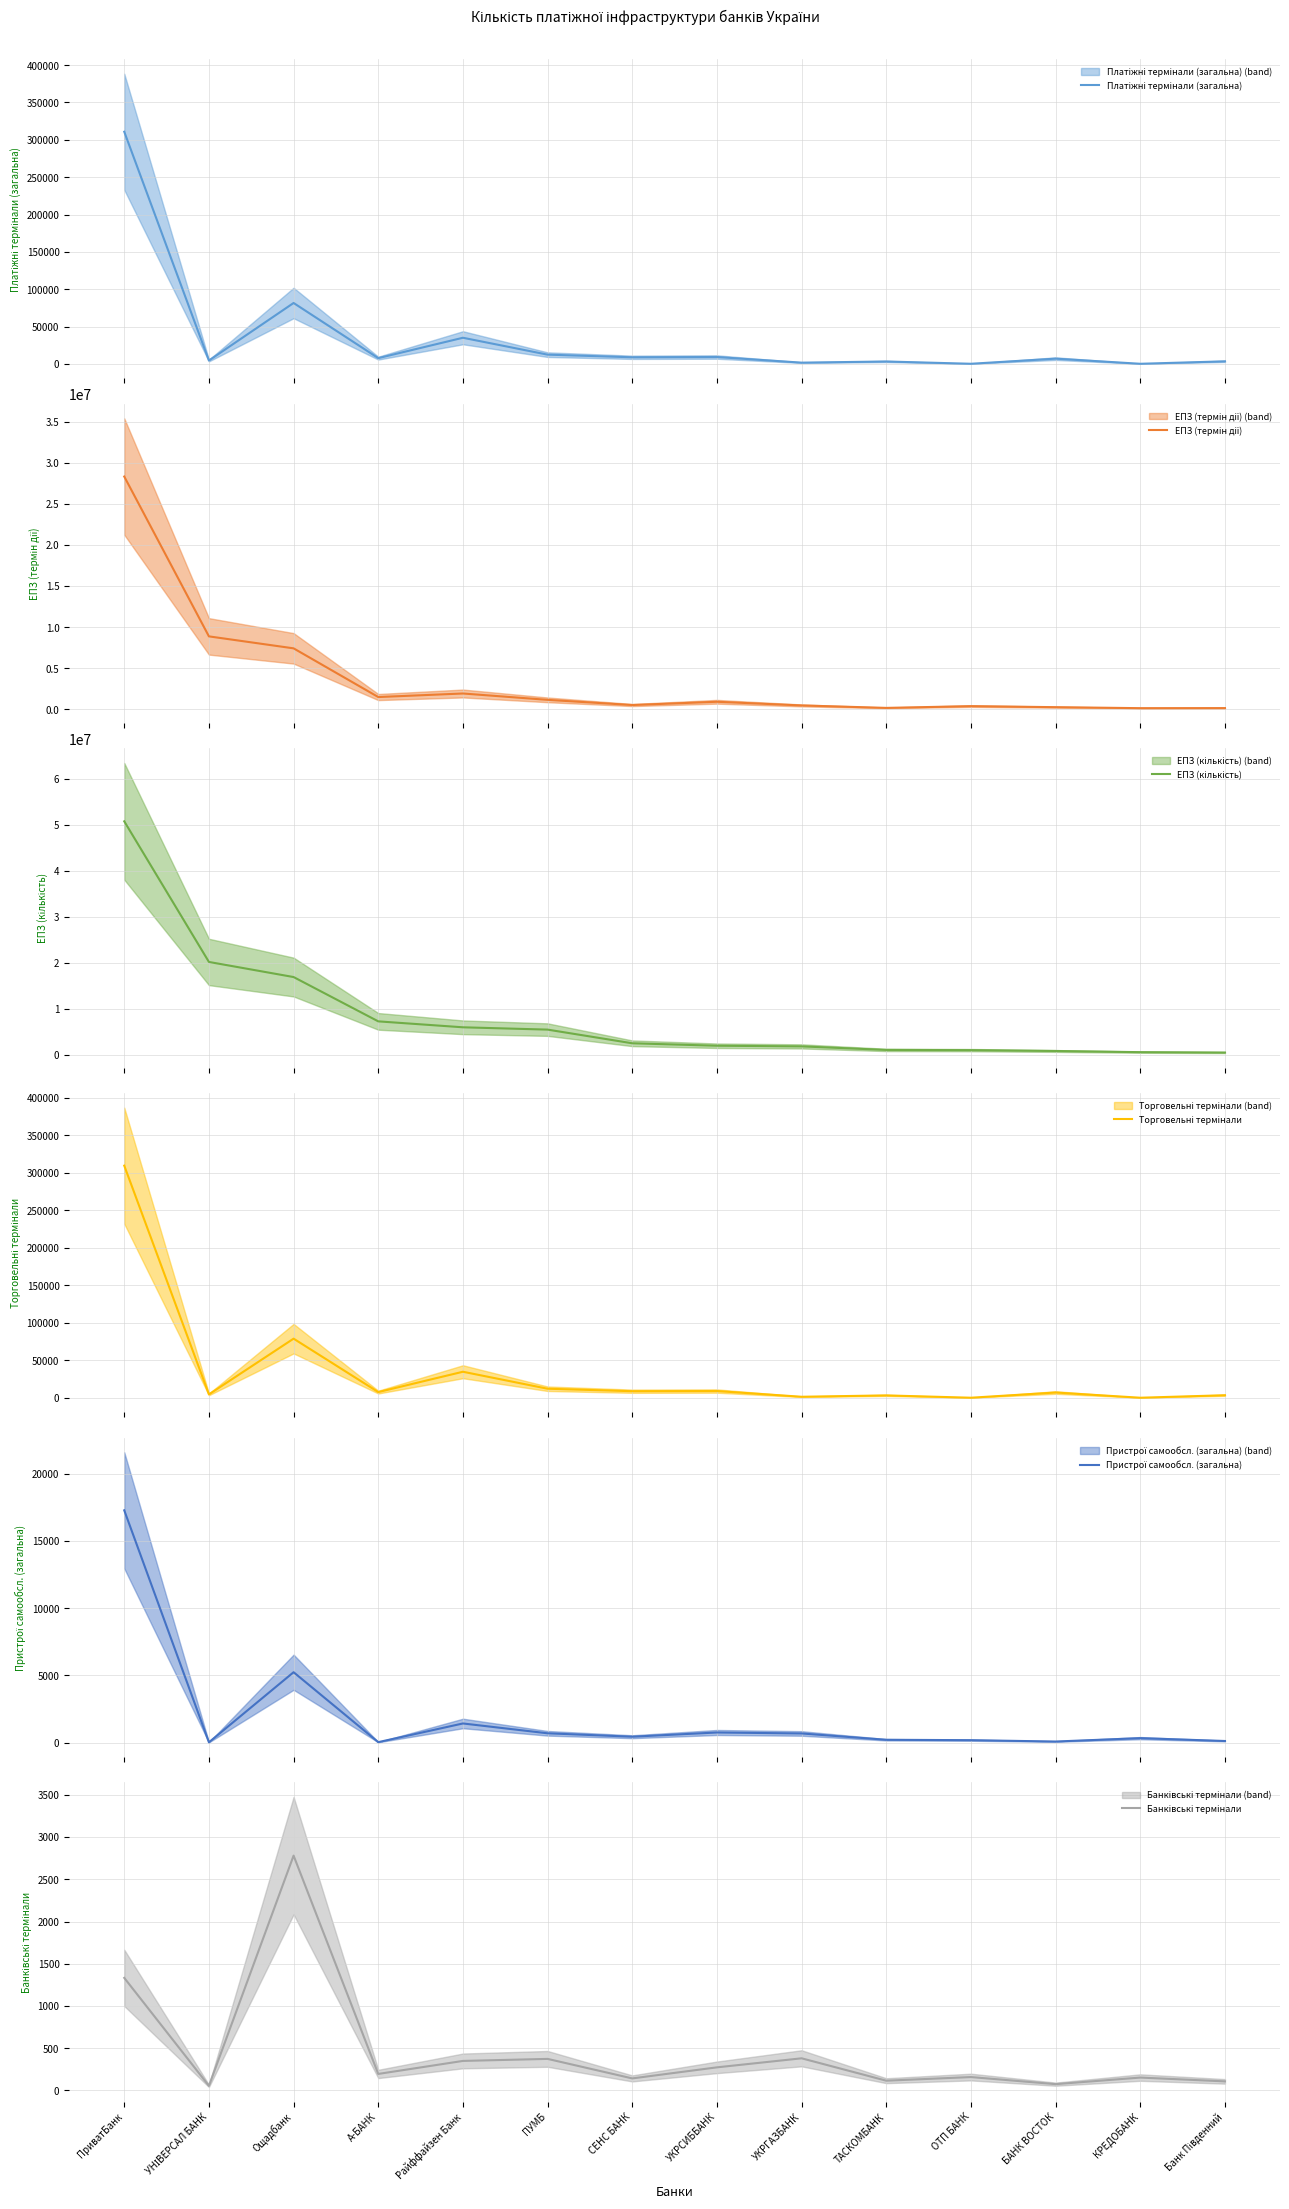

At how many categories does at least one series exceed 6024901?

4